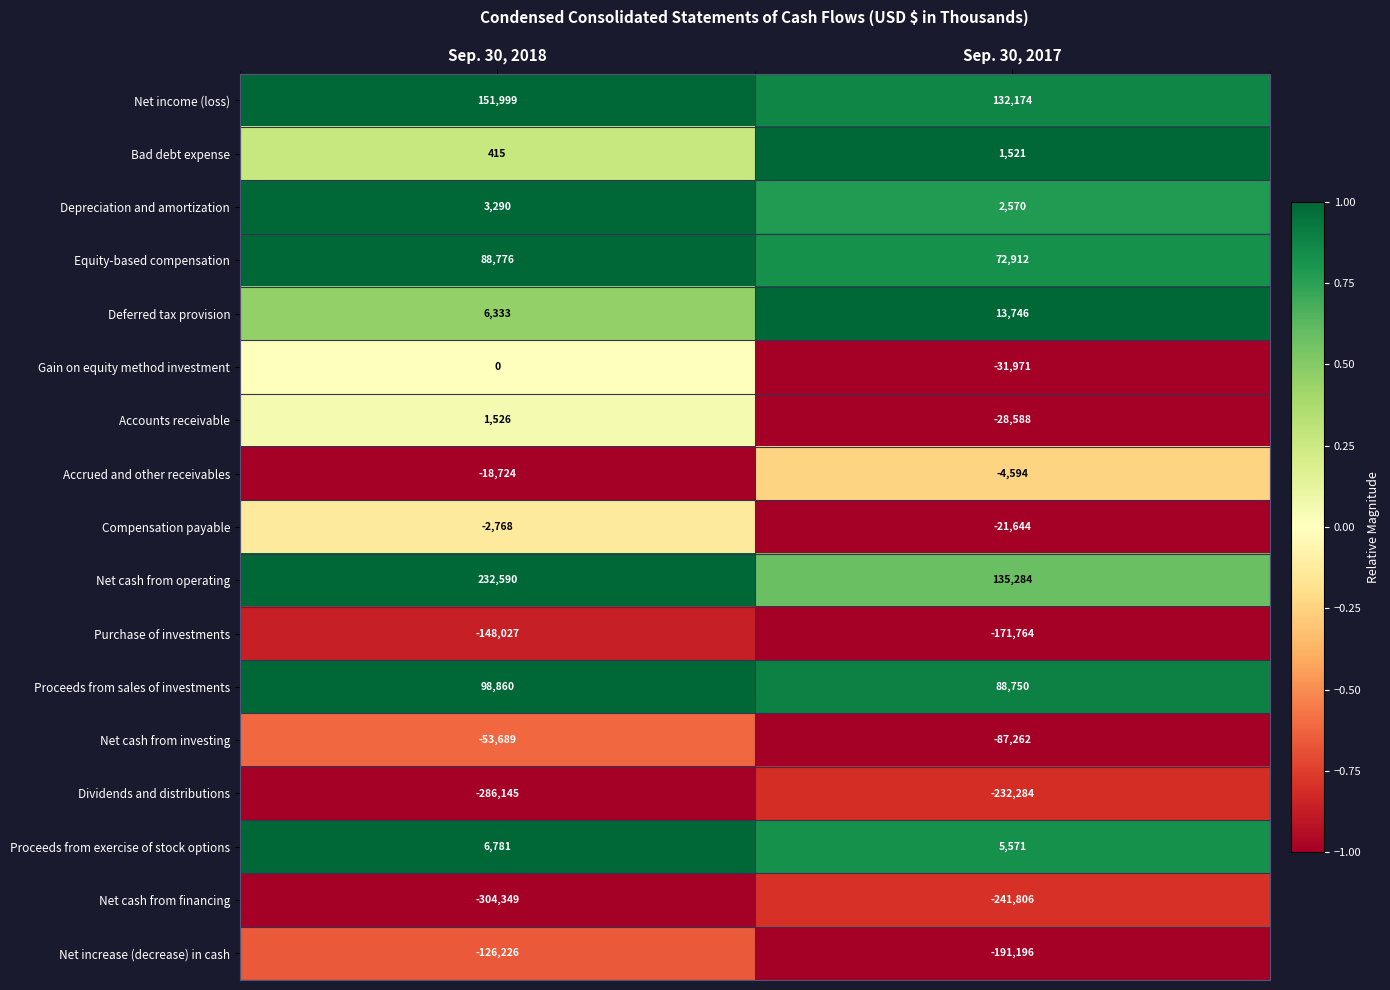

At which category is the sum across all series the highest?

Sep. 30, 2018